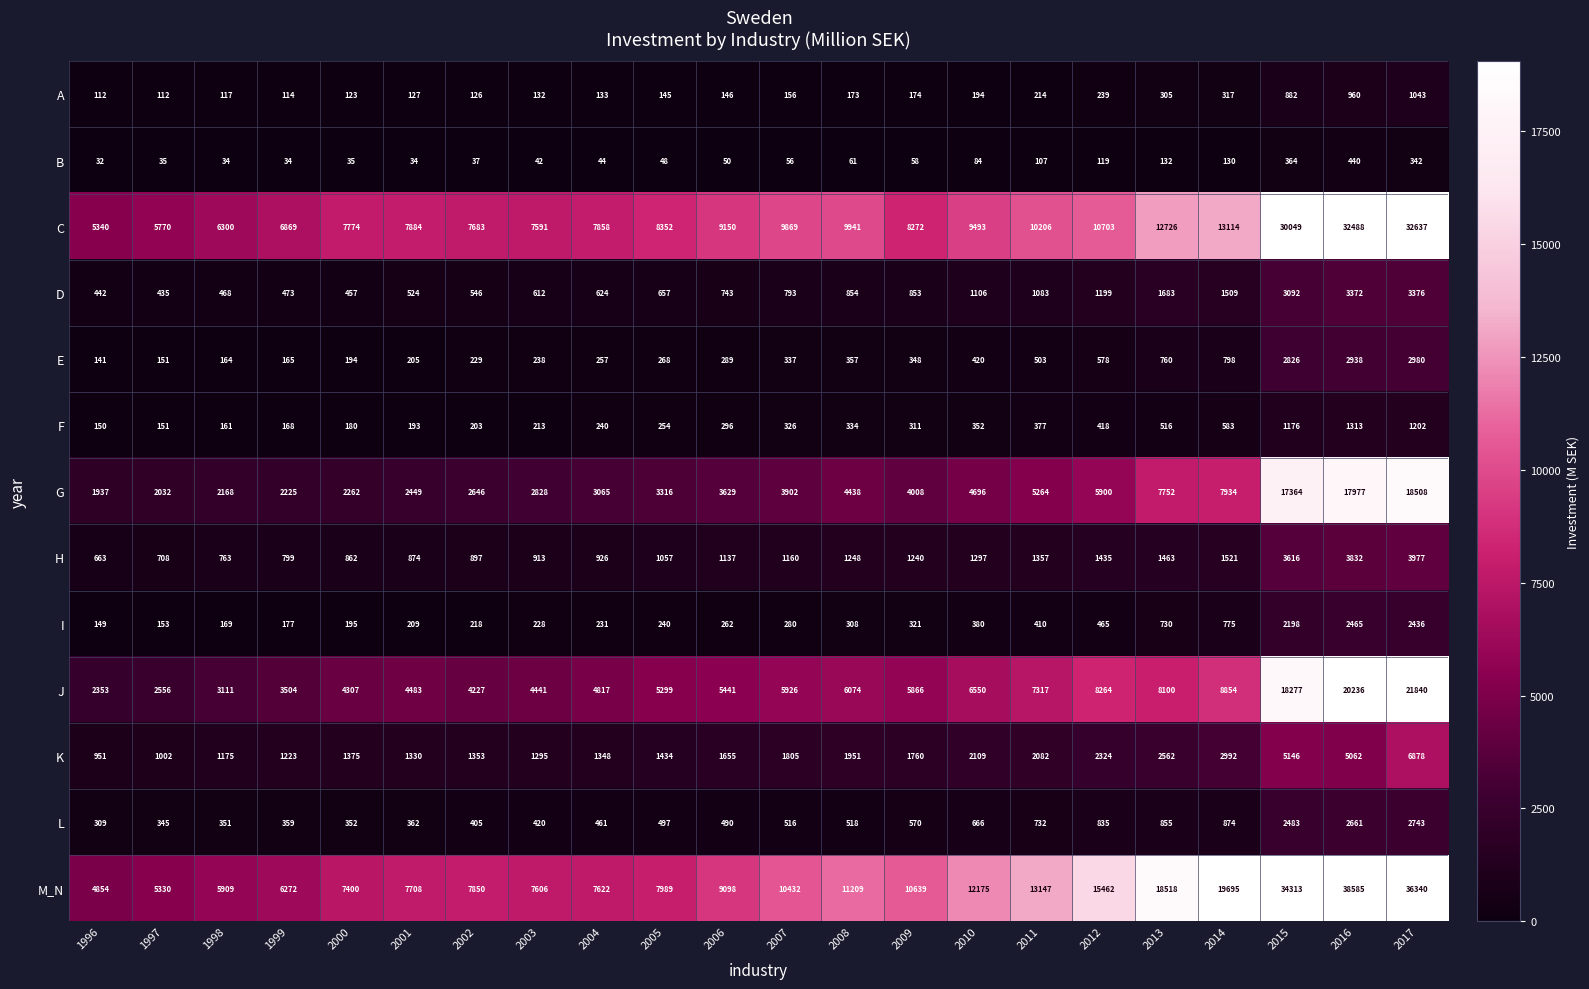

What is the maximum value for C?

32637